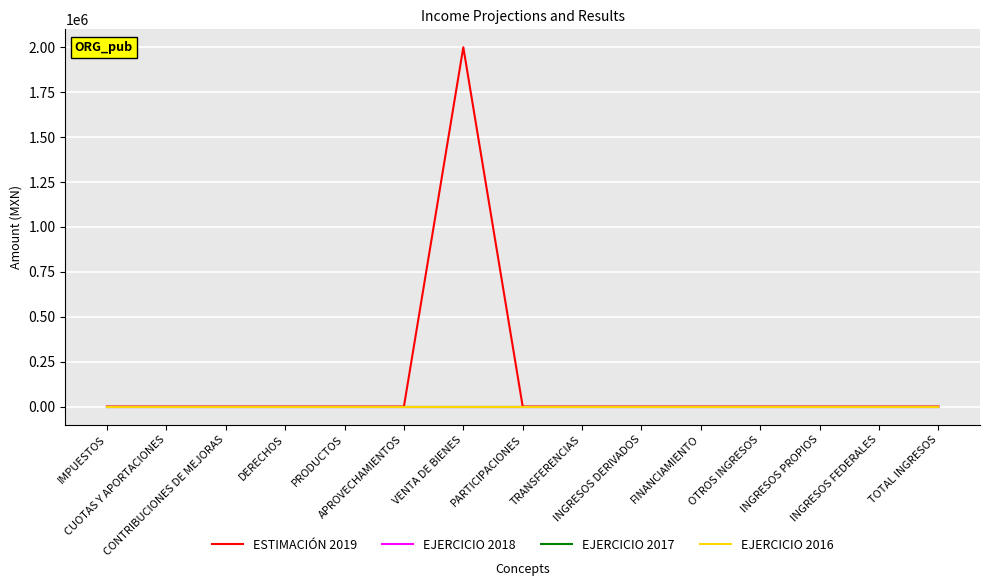

Does the chart have visible grid lines?

Yes